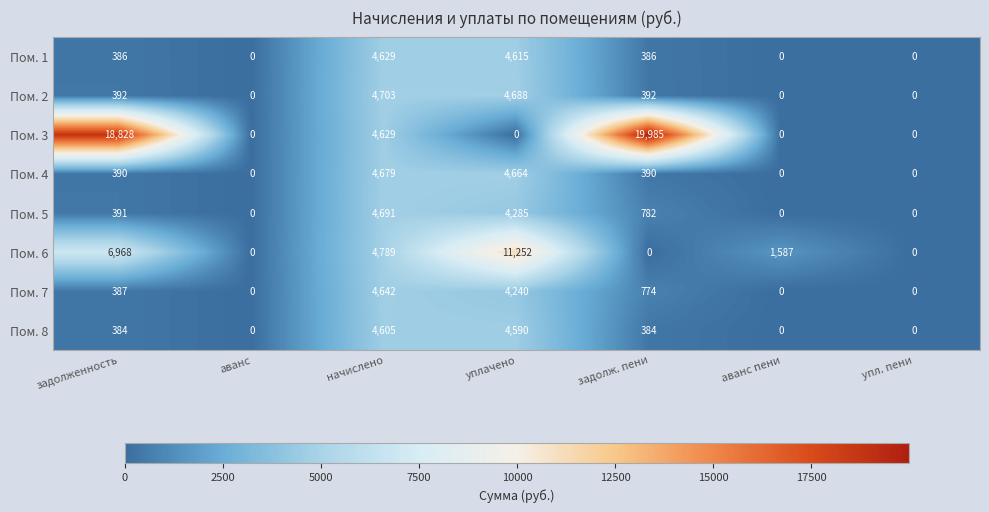

What is the average value of the Пом. 7 series?

1435